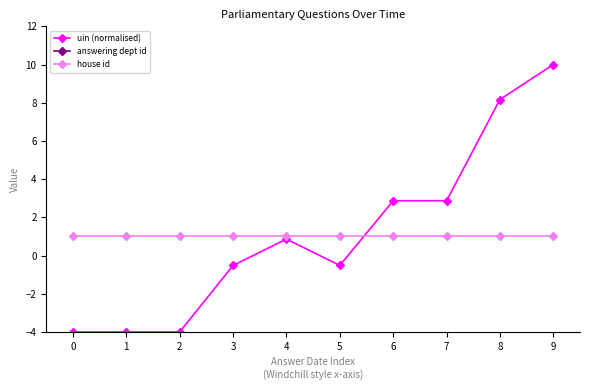

What is the highest value of the house id series?

1.0